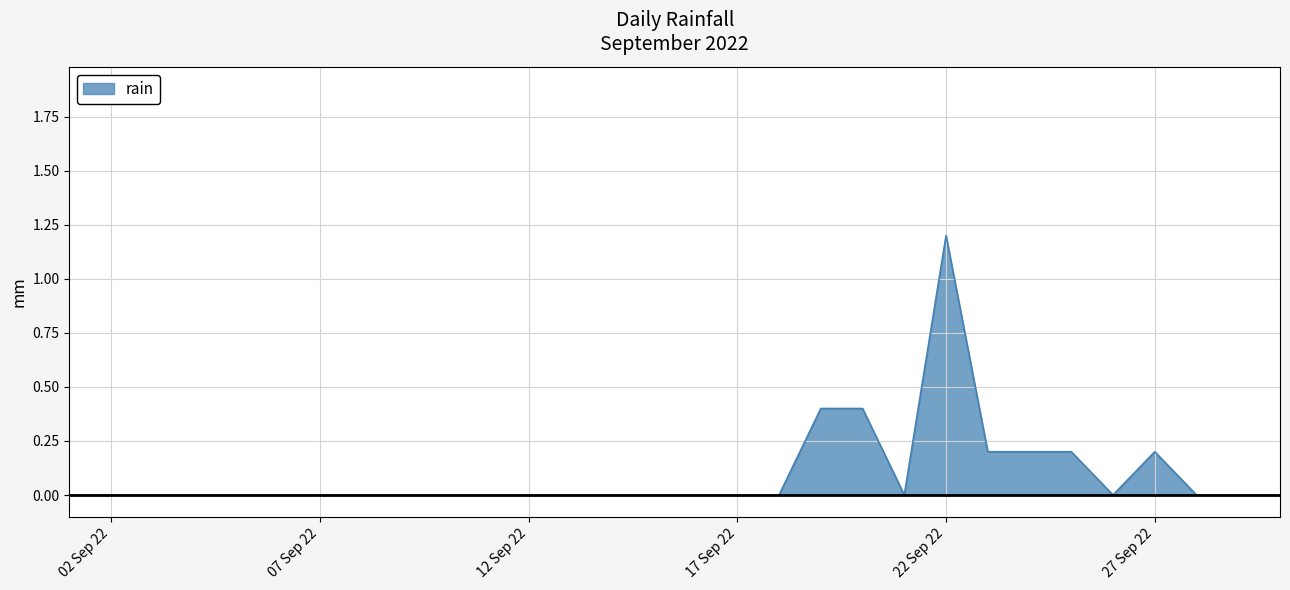

What is the difference between the maximum and minimum values?

1.2